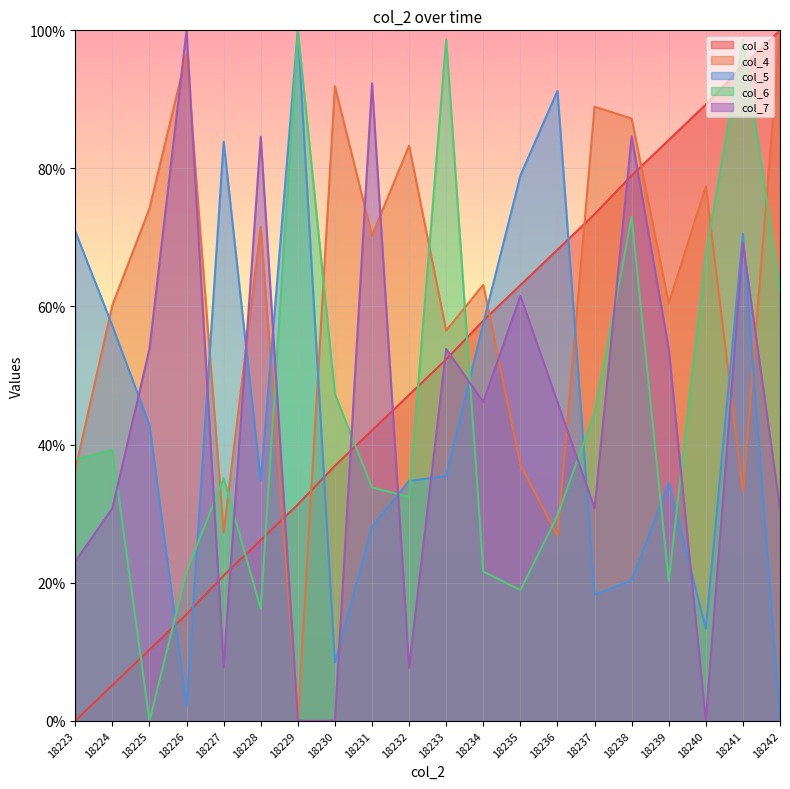

Which label corresponds to the smallest value in the chart?

18223